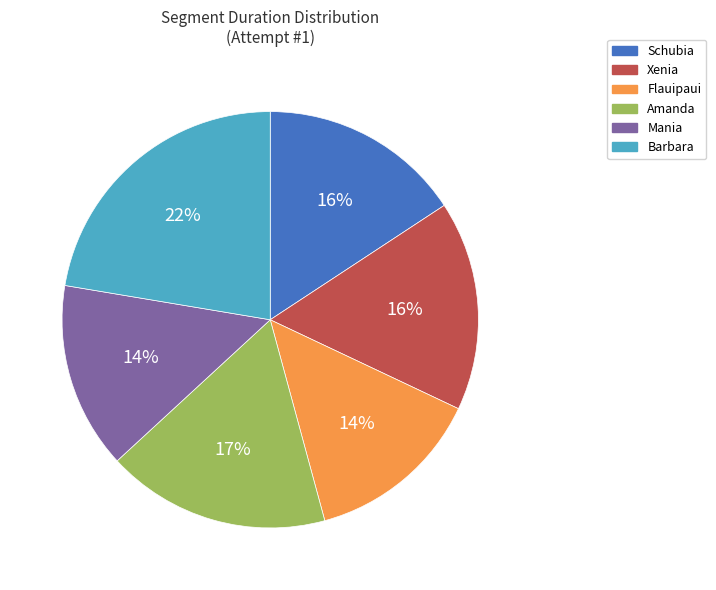

Is there a majority slice in this chart?

No